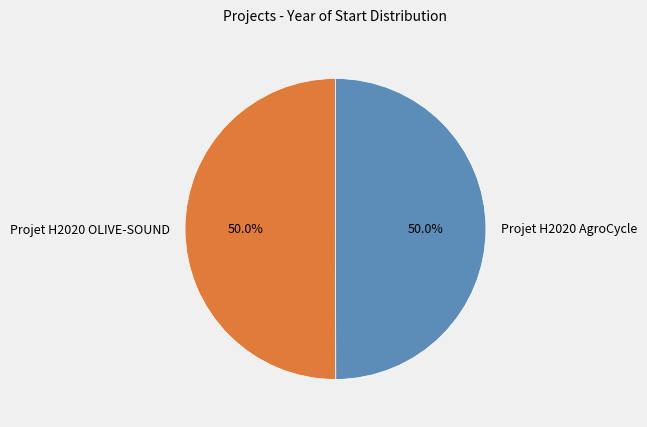

Approximately how many times larger is the value at Projet H2020 OLIVE-SOUND compared to Projet H2020 AgroCycle?

1.0